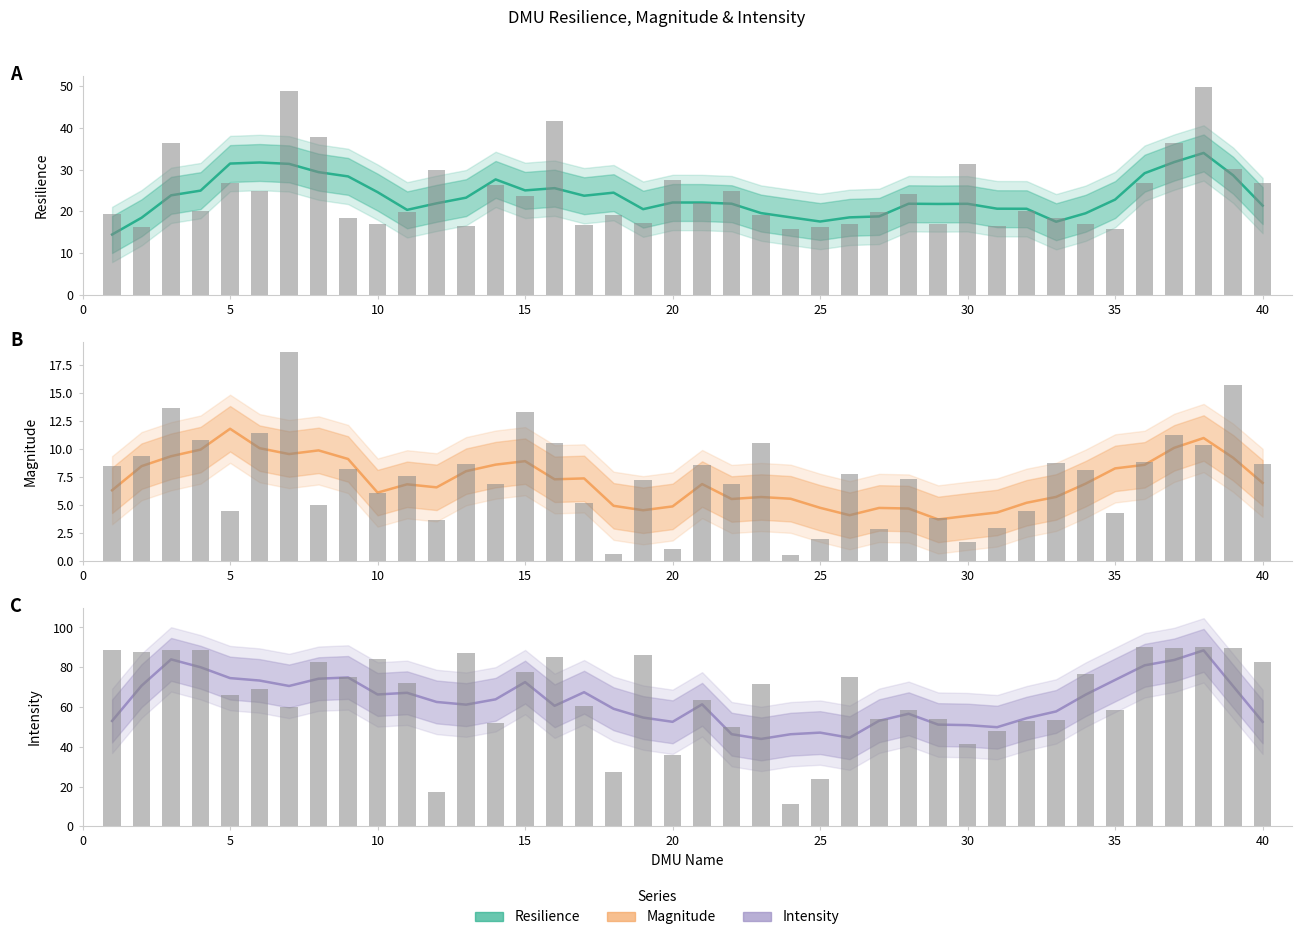

Reading left to right, list all the values displayed in this chart.

Resilience: 14.4	18.5	23.8	25.0	31.5	31.7	31.4	29.4	28.4	24.6	20.4	21.9	23.3	27.7	25.0	25.6	23.7	24.5	20.5	22.1	22.1	21.8	19.6	18.6	17.6	18.6	18.8	21.8	21.8	21.8	20.6	20.6	17.5	19.5	22.8	29.2	31.8	34.0	28.7	21.4
Magnitude: 6.3	8.5	9.3	9.9	11.8	10.1	9.5	9.9	9.1	6.1	6.8	6.6	8.0	8.6	8.9	7.3	7.4	4.9	4.5	4.8	6.8	5.5	5.7	5.5	4.7	4.1	4.7	4.7	3.7	4.0	4.3	5.2	5.7	6.9	8.3	8.6	10.1	11.0	9.2	7.0
Intensity: 53.0	70.7	84.0	80.0	74.5	73.3	70.6	74.2	74.9	66.3	67.2	62.5	61.2	63.9	72.5	60.6	67.5	59.1	54.7	52.6	61.4	46.4	44.0	46.3	47.1	44.6	53.1	56.6	51.2	50.9	49.9	54.4	57.8	66.2	73.6	81.0	83.7	88.5	70.5	52.5